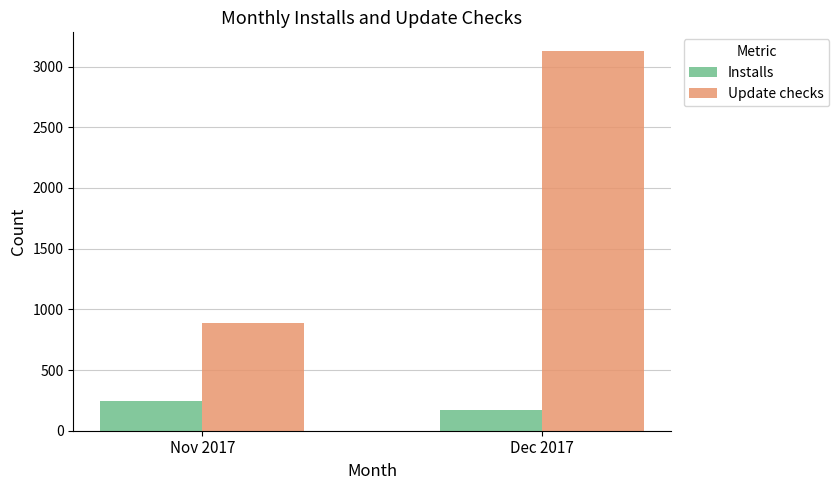

What is the value of the Update checks bar at the 1st from the left?

884